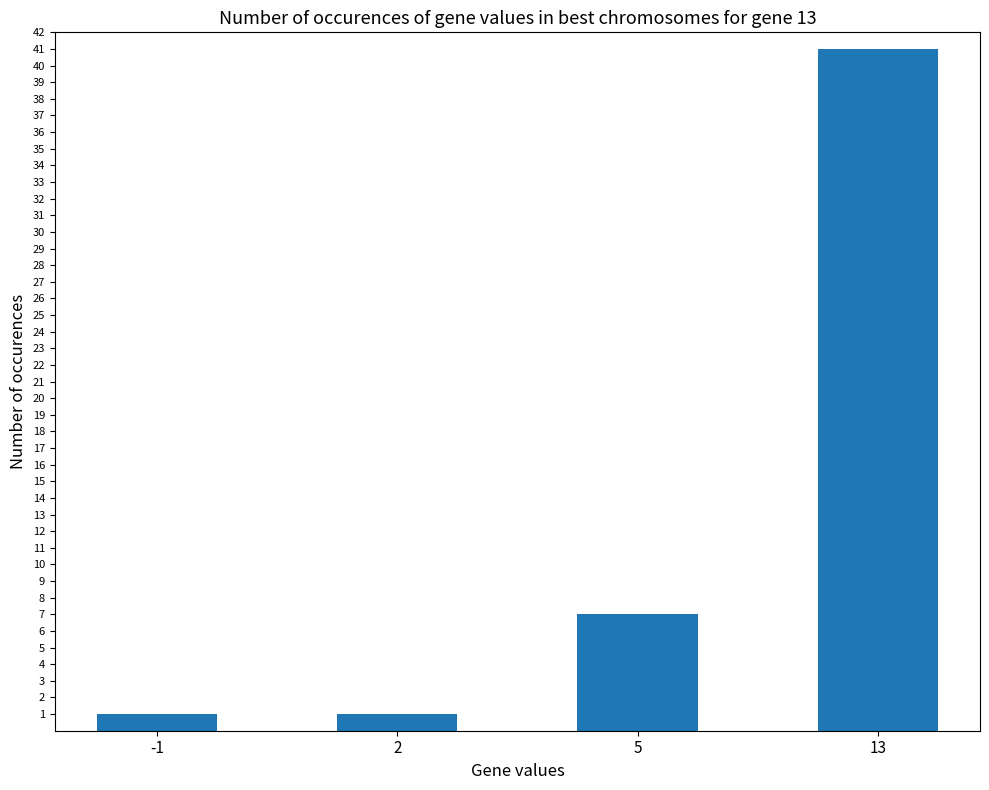

Count the number of data series in this chart.

1